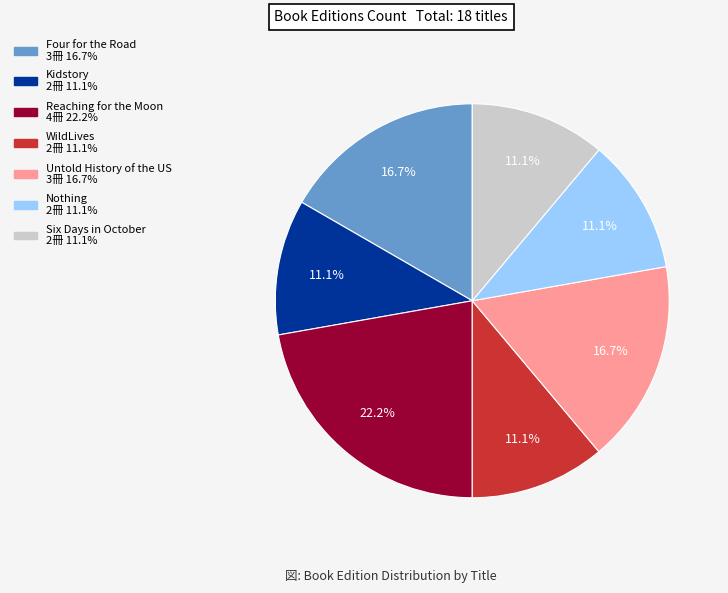

The Six Days in October slice represents 17% of the pie. True or false?

False